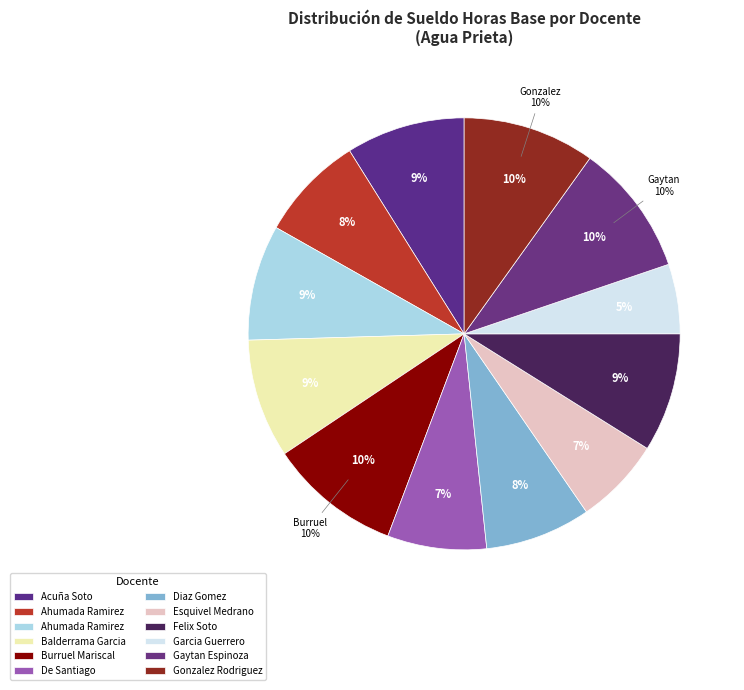

What is the change in value from Balderrama Garcia Maria De Jesus to Esquivel Medrano Gabriel?

-5211.5